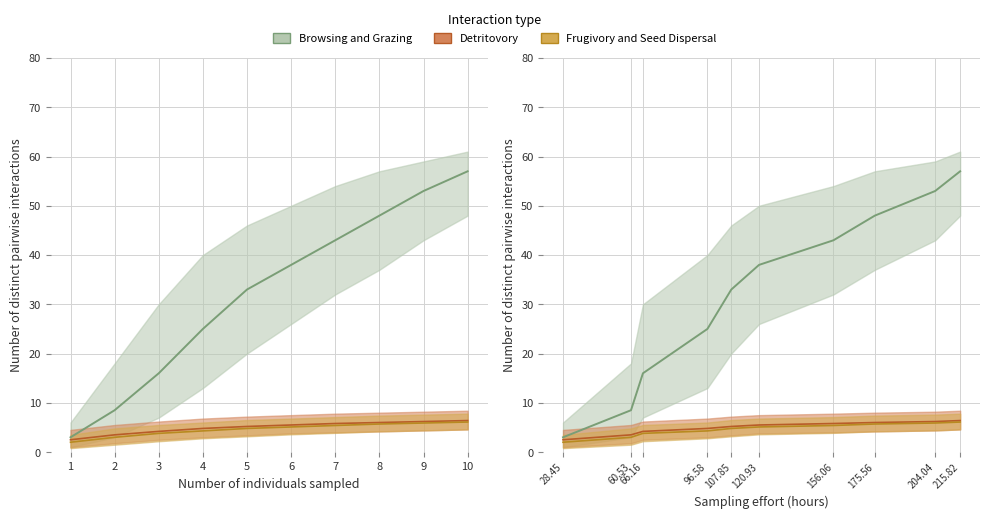

At which label does Detritovory_mean reach its minimum?

28.45